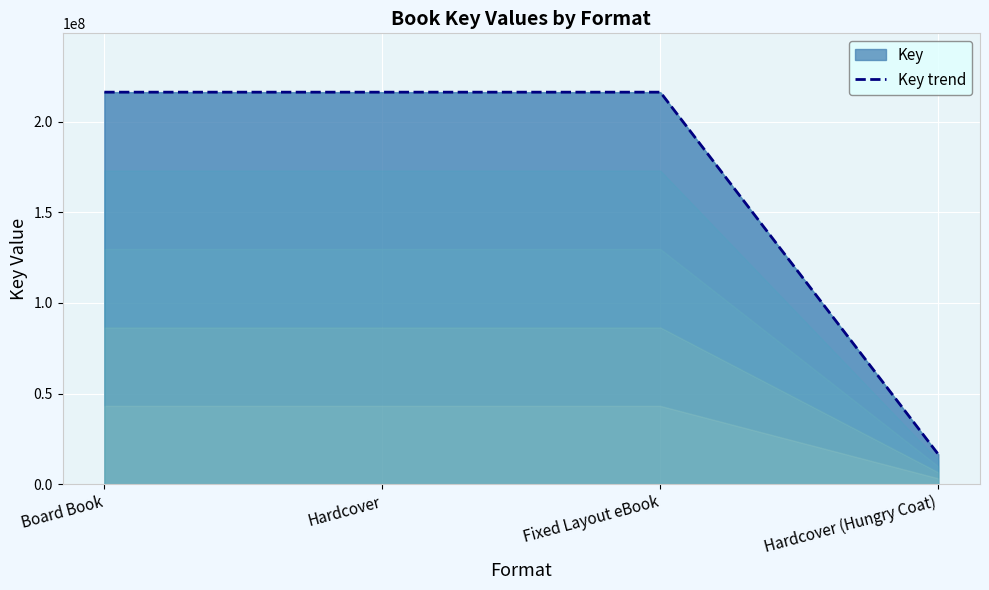

What is the value of the 4th point from the left?

16519424